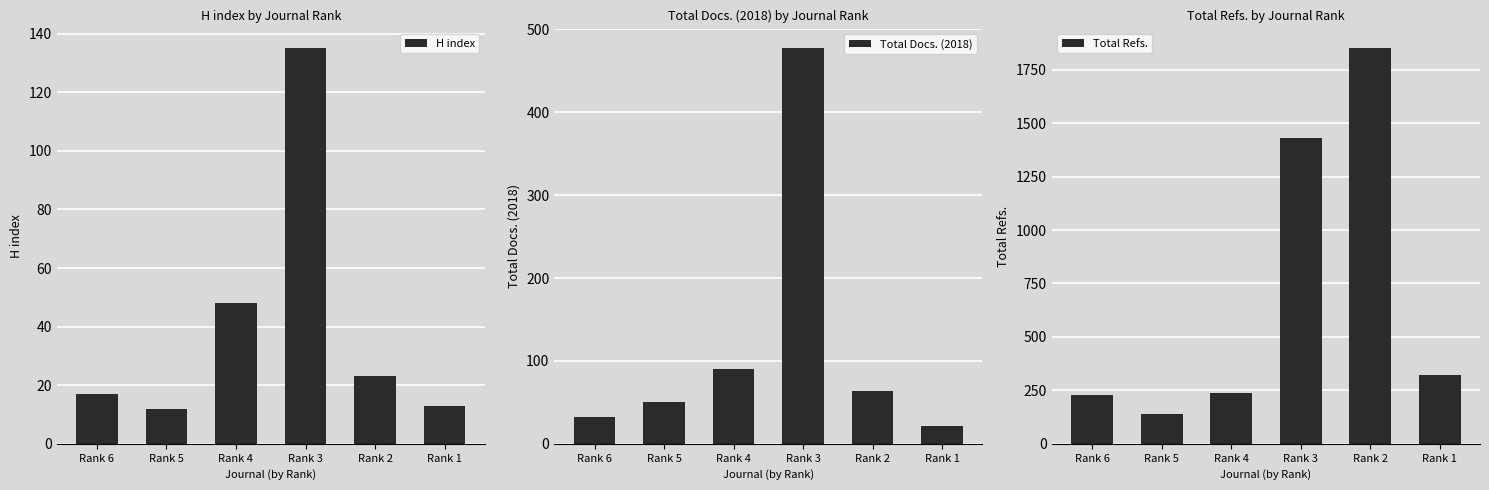

What is the total value across all series at Rank 6?

277